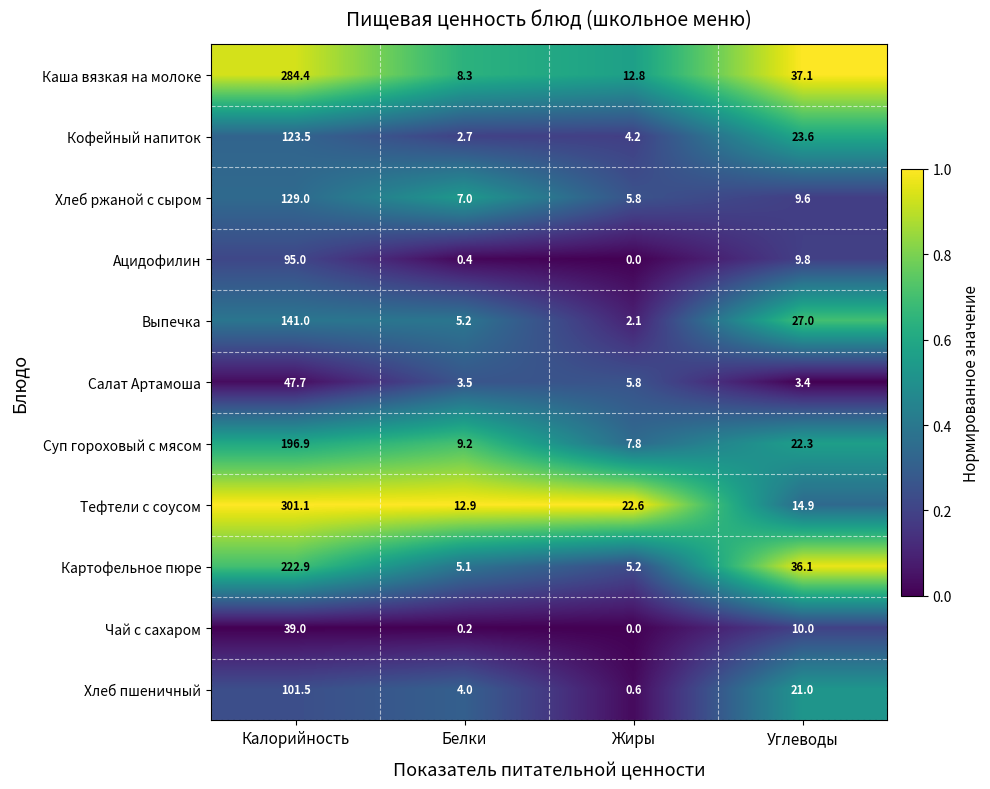

List the labels in order of Хлеб пшеничный value, smallest first.

Жиры, Белки, Углеводы, Калорийность